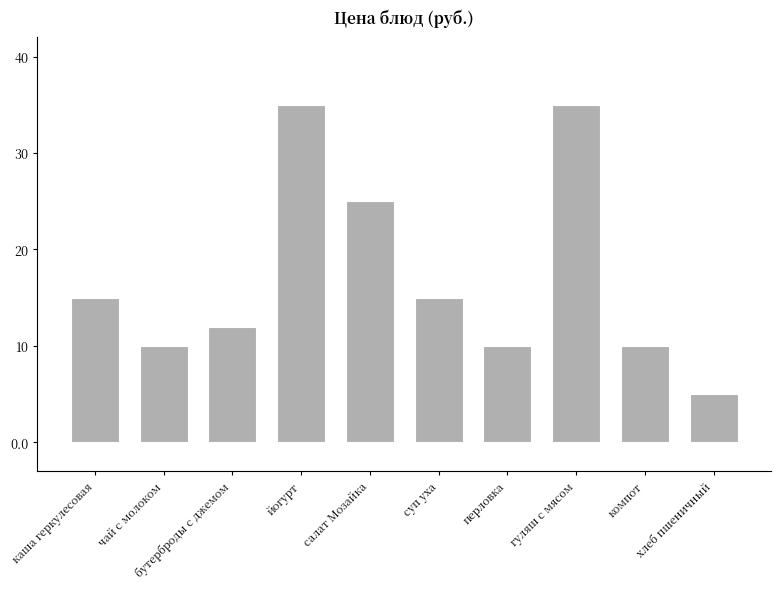

Reading right to left, list all the values displayed in this chart.

5	10	35	10	15	25	35	12	10	15